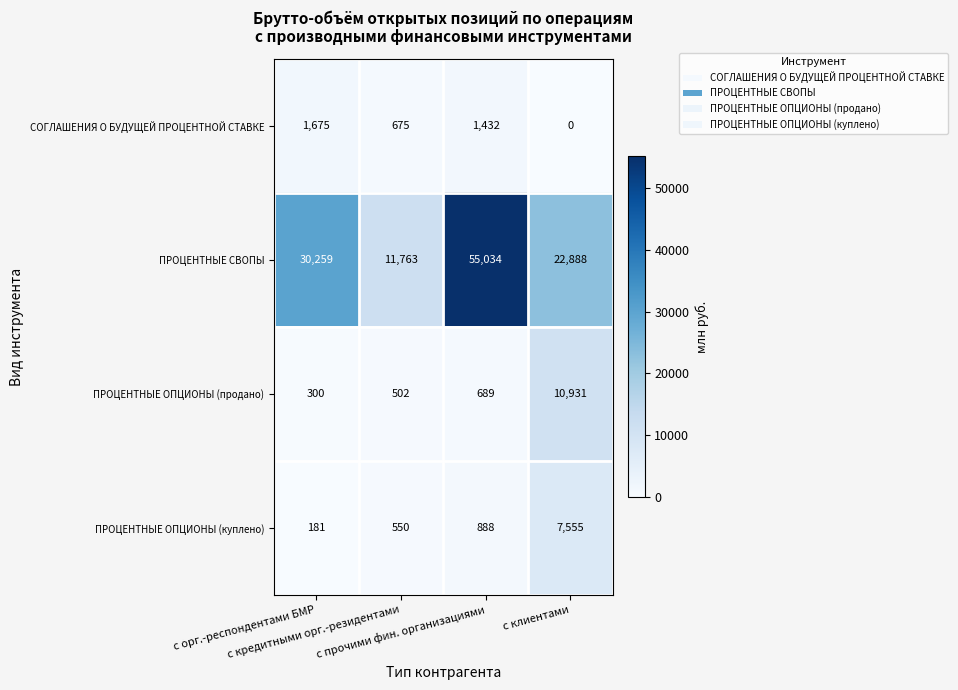

Count the ПРОЦЕНТНЫЕ СВОПЫ values in the range 22888 to 55034.

3